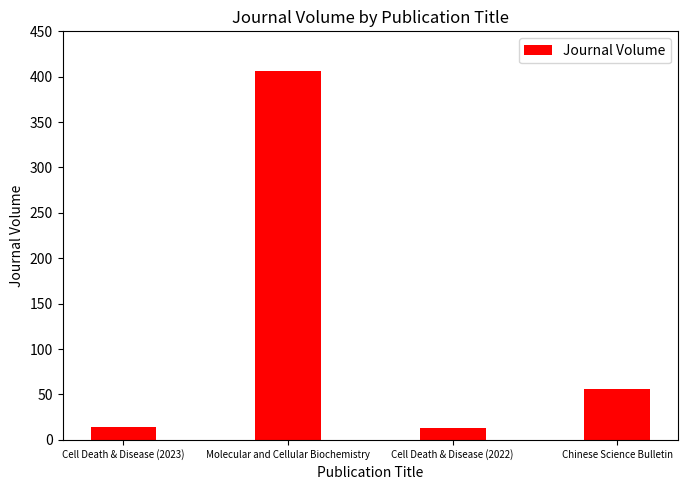

Are the bars grouped side by side (vs. stacked)?

No